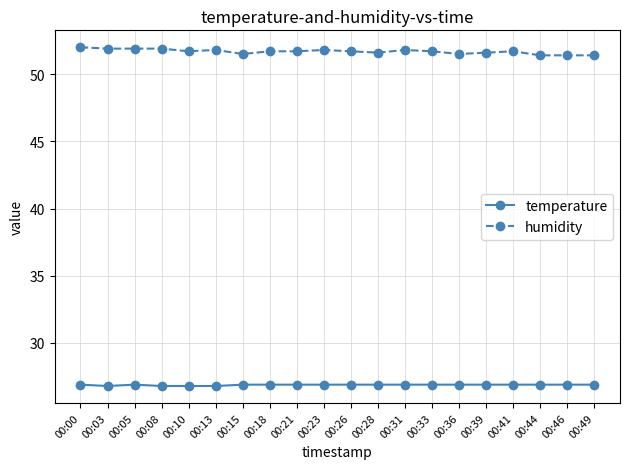

What is the average value of the humidity series?

51.7